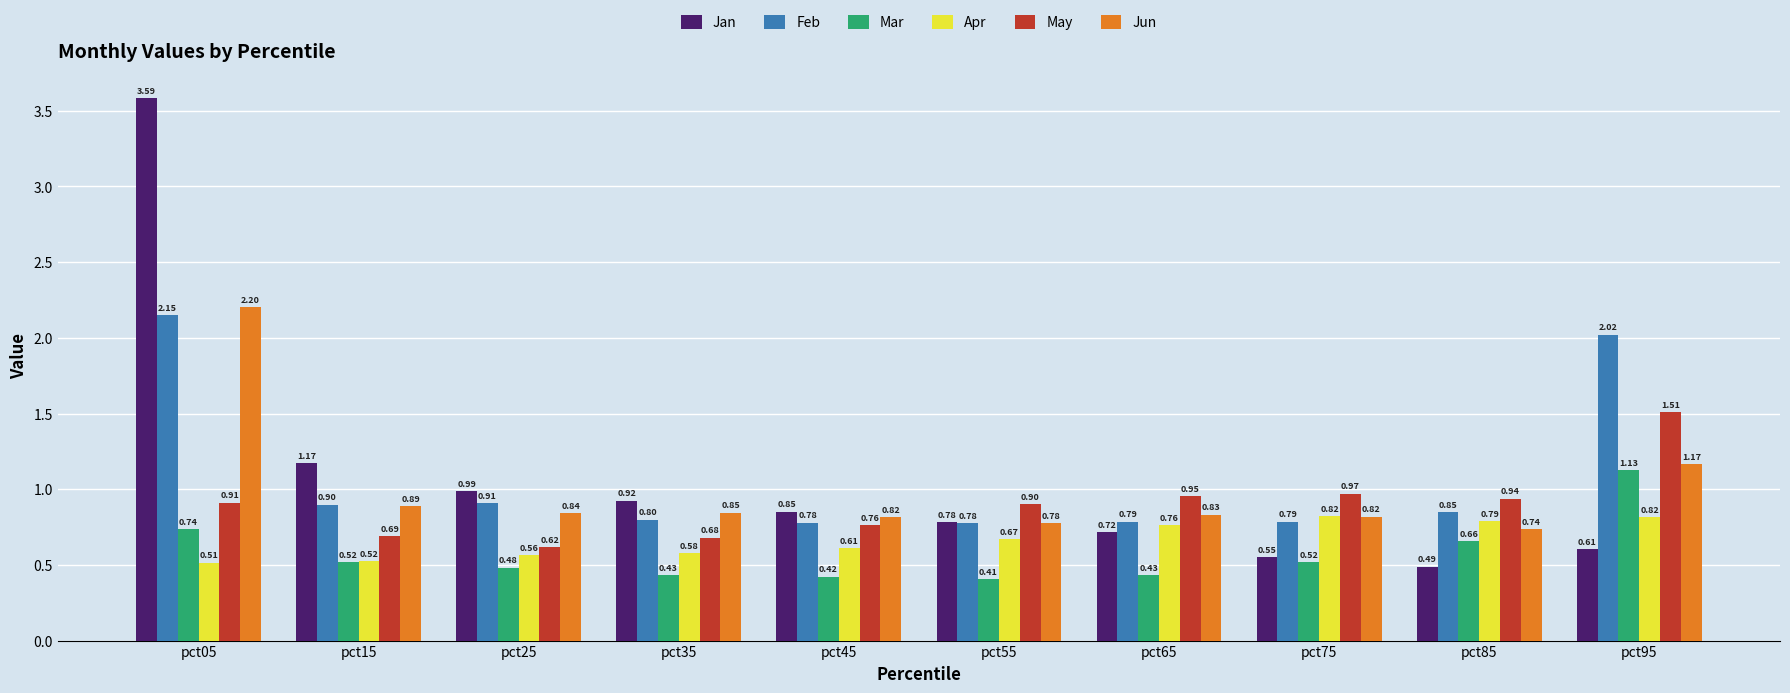

List the labels in order of Jan value, largest first.

pct05, pct15, pct25, pct35, pct45, pct55, pct65, pct95, pct75, pct85